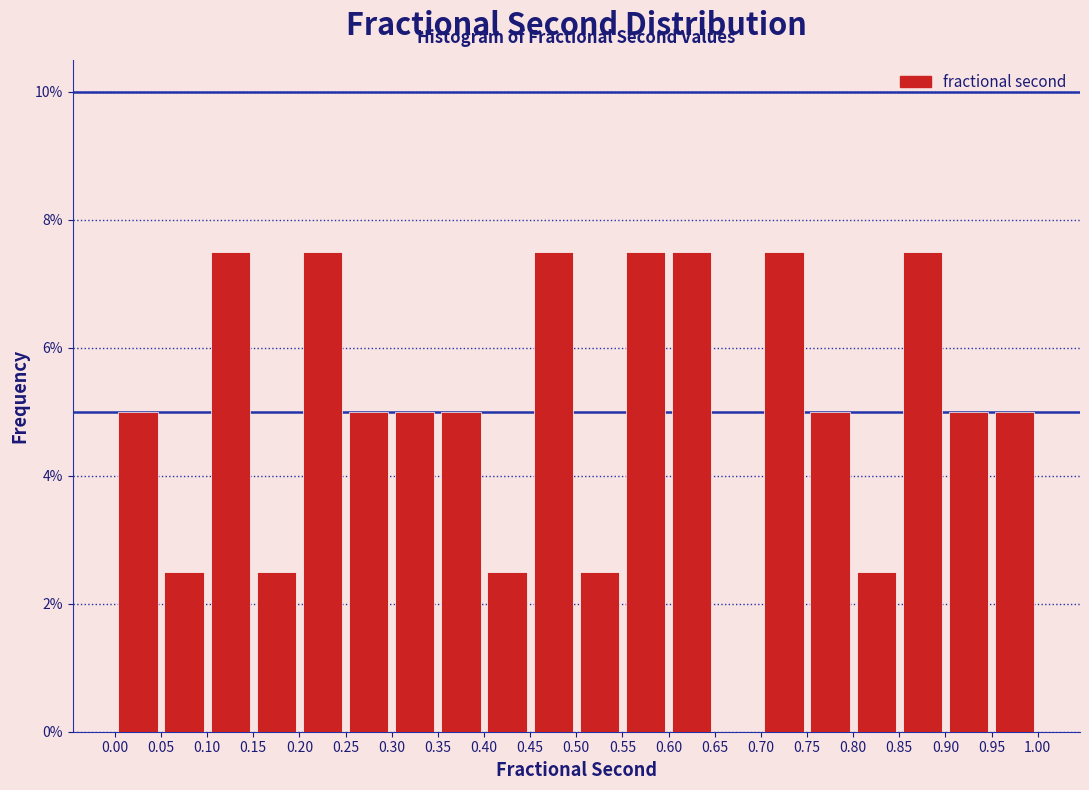

How tall is the bar that spans 0.45 to 0.50 on the x-axis? The values are not printed on the chart, so give them approximately, as read against the axis.

7.6